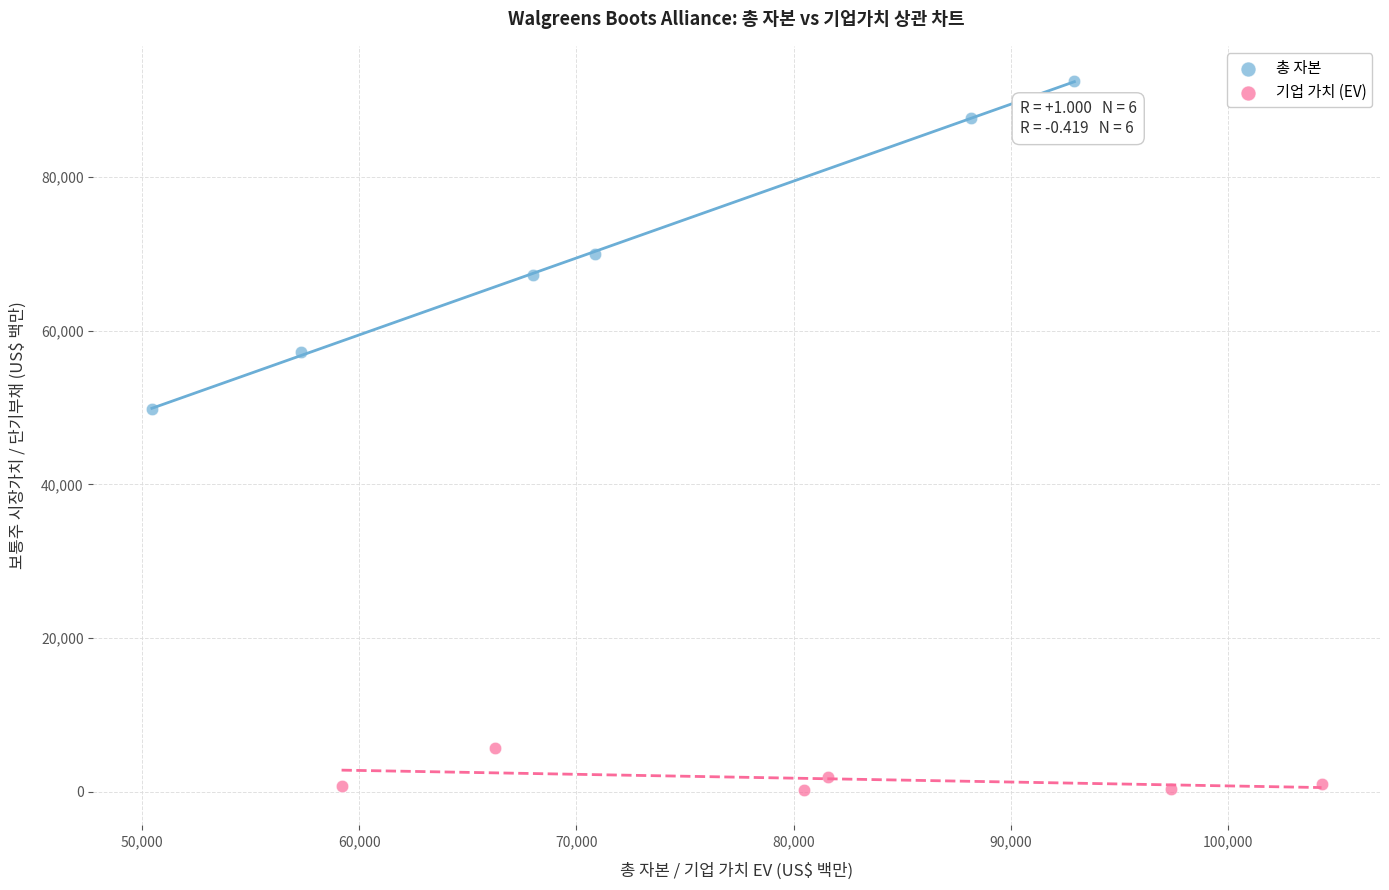

Which series has the largest Y range (max minus min)?

총 자본